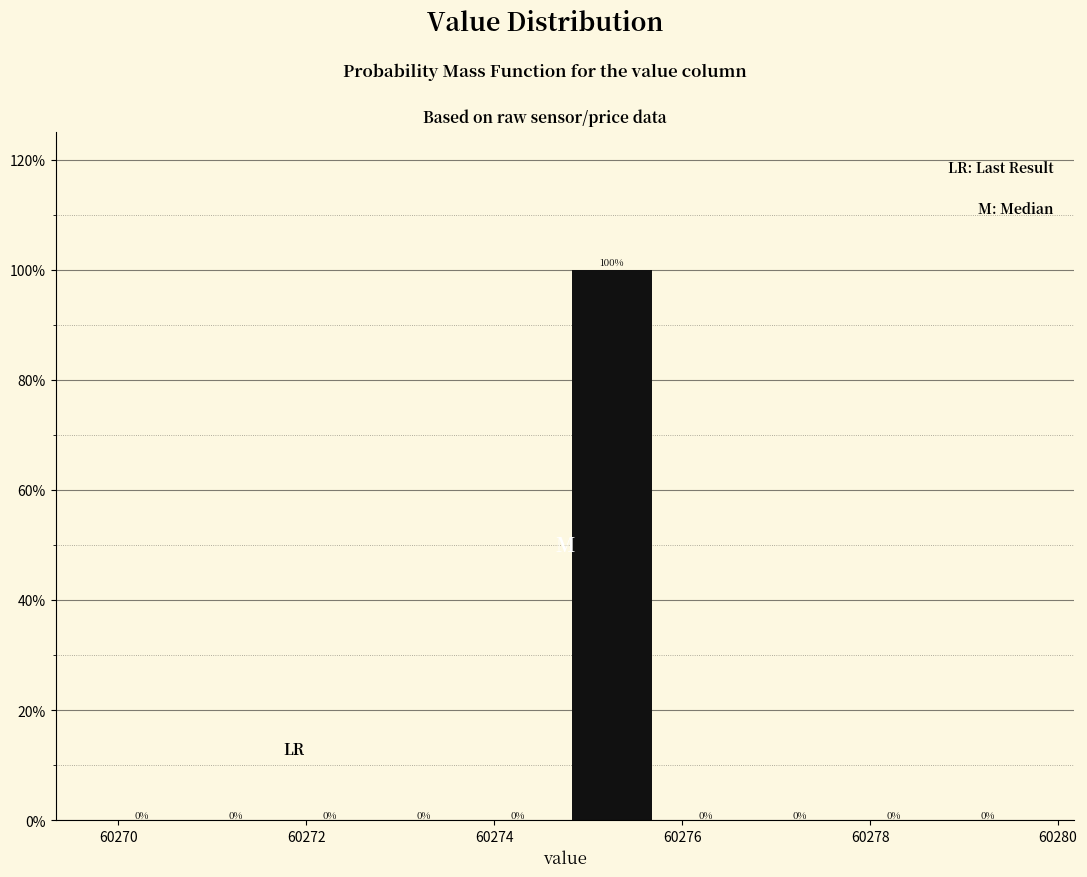

Reading left to right, list every bar in this chart as the range it spans on the x-axis followed by its height. The bar edges are not printed on the chart, so give them approximately, as read against the axis.

60269.75 to 60270.75: 0
60270.75 to 60271.75: 0
60271.75 to 60272.75: 0
60272.75 to 60273.75: 0
60273.75 to 60274.75: 0
60274.75 to 60275.75: 100
60275.75 to 60276.75: 0
60276.75 to 60277.75: 0
60277.75 to 60278.75: 0
60278.75 to 60279.75: 0